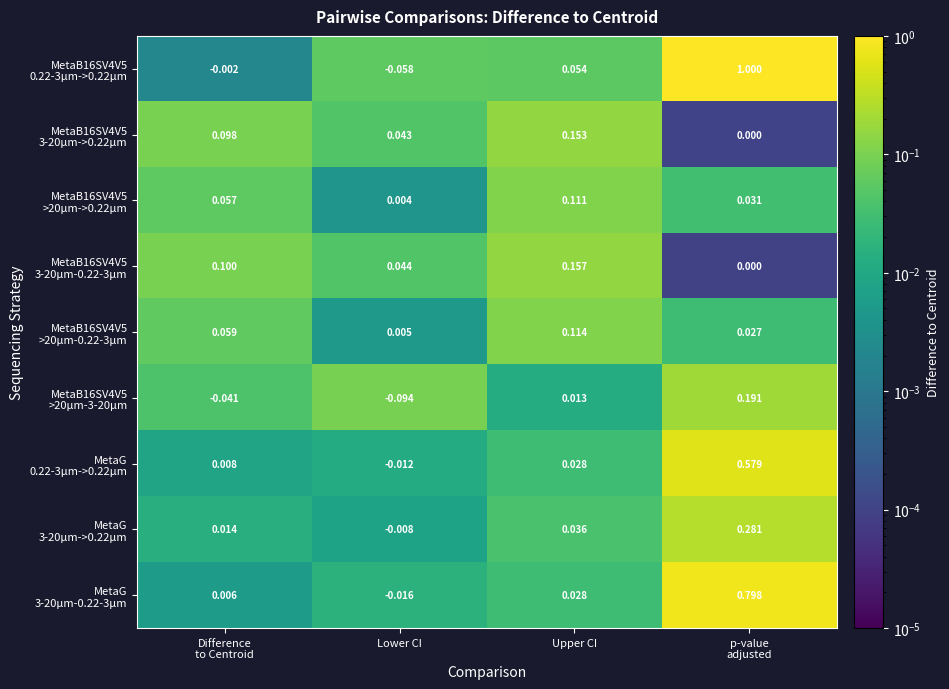

Which category has the lowest value across all series?

Lower CI